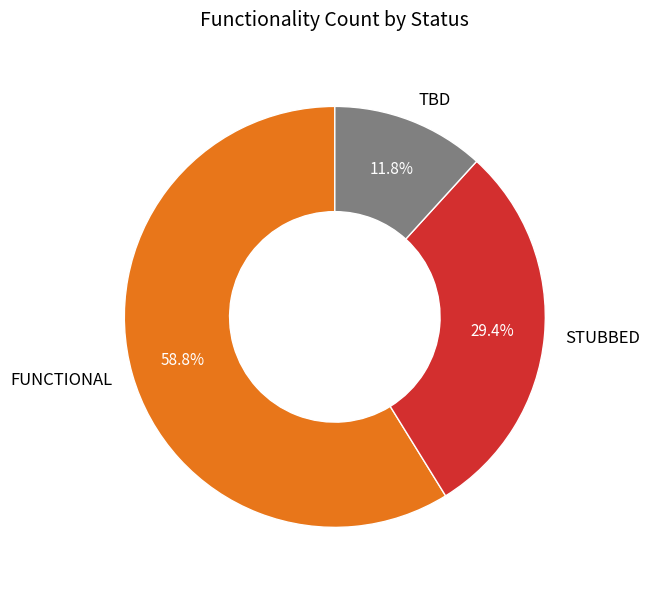

Does TBD account for over 50% of the chart?

No